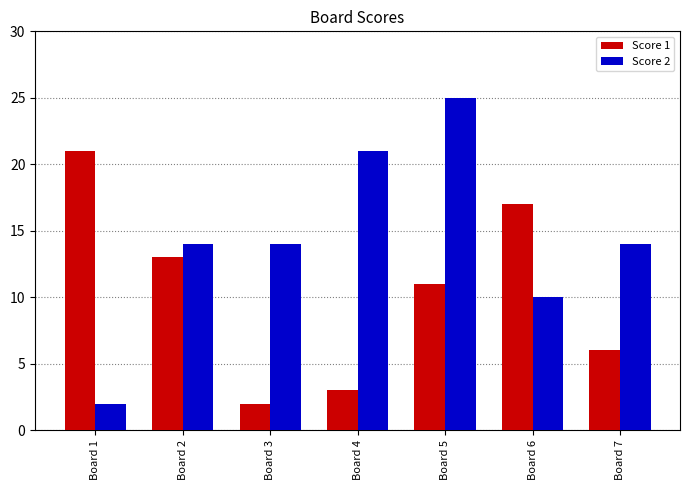

What is the difference between the second highest and minimum values in the Score 1 series?

15